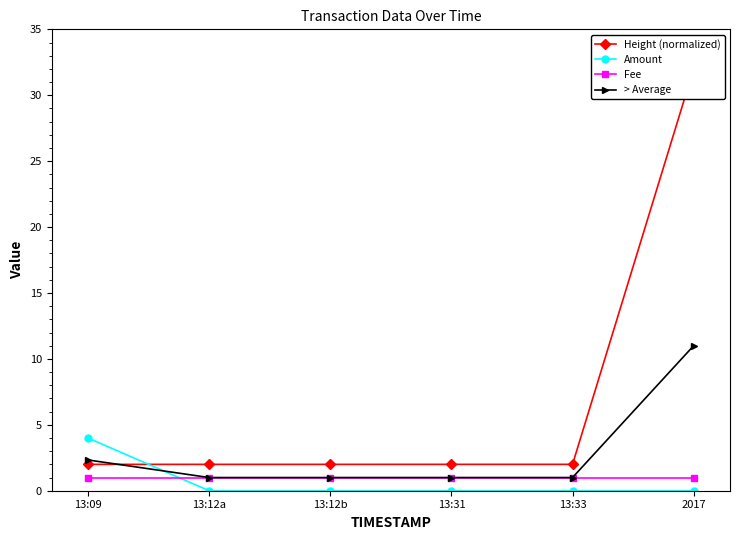

Which category has the highest value in the Fee series?

13:09